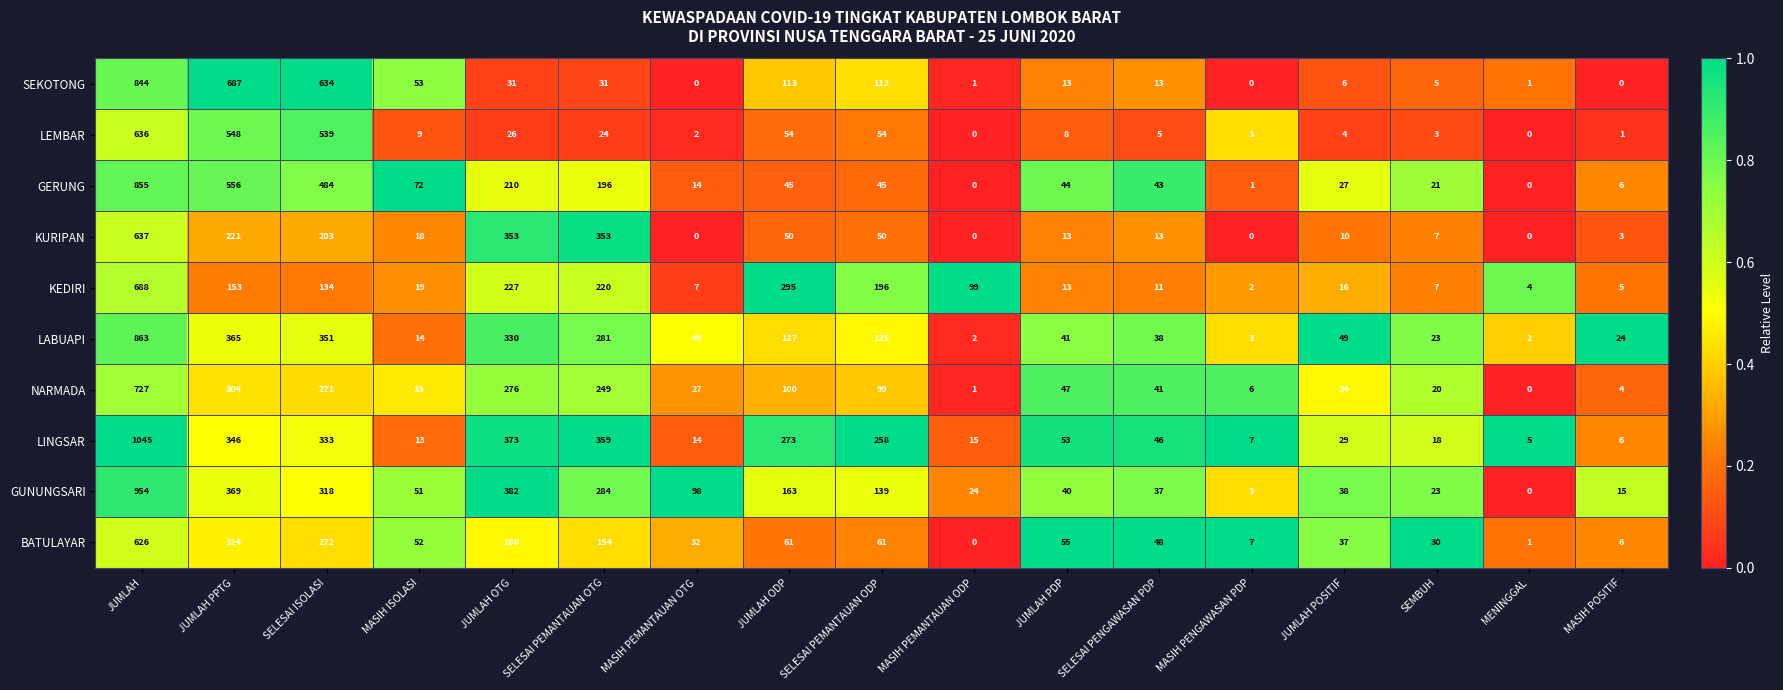

Which category has the highest value across all series?

JUMLAH